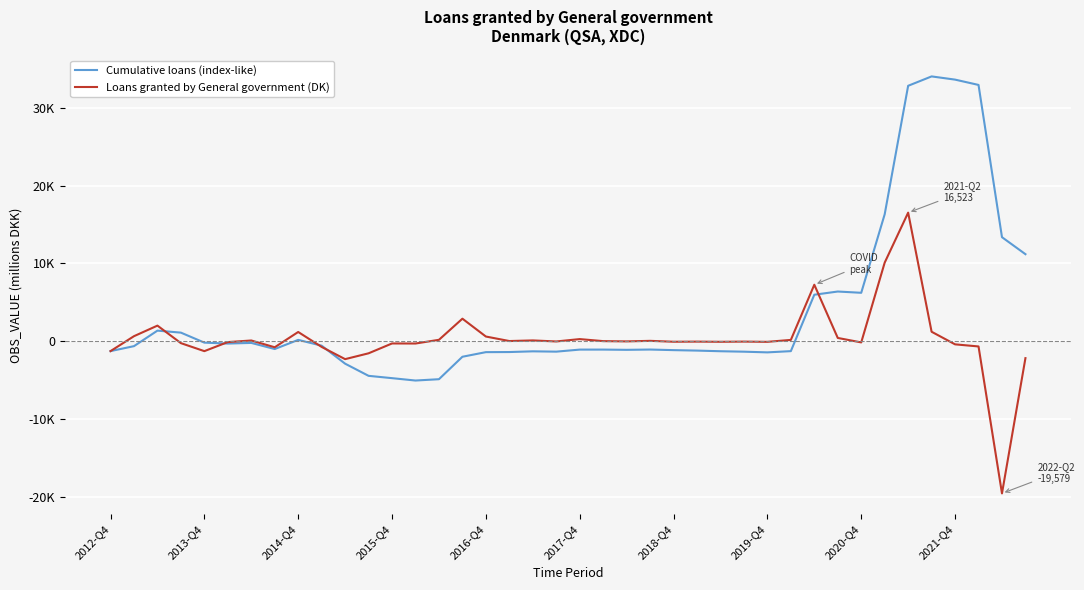

Rank the series by their average value, from highest to lowest.

Cumulative loans (index-like), Loans granted by General government (DK)